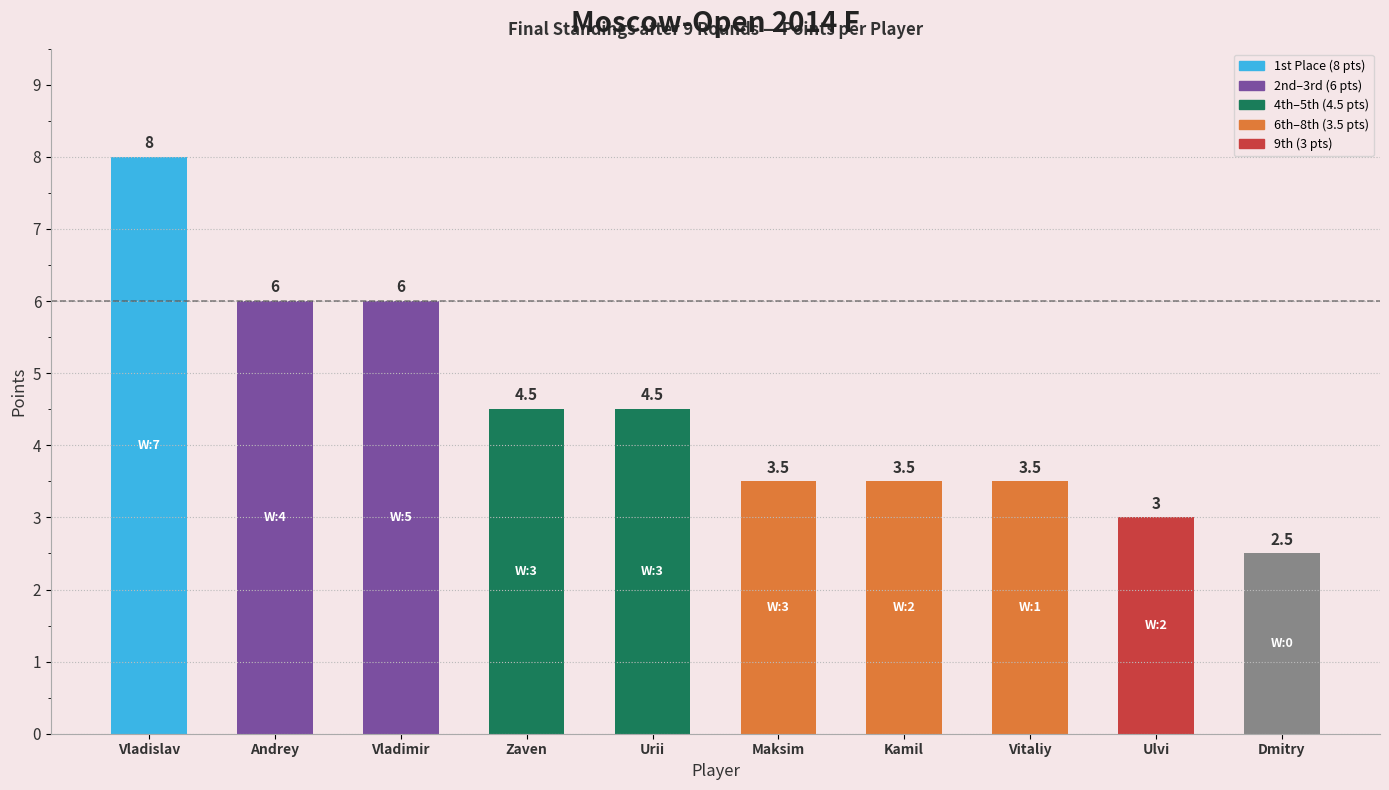

What is the sum of all values?

45.0